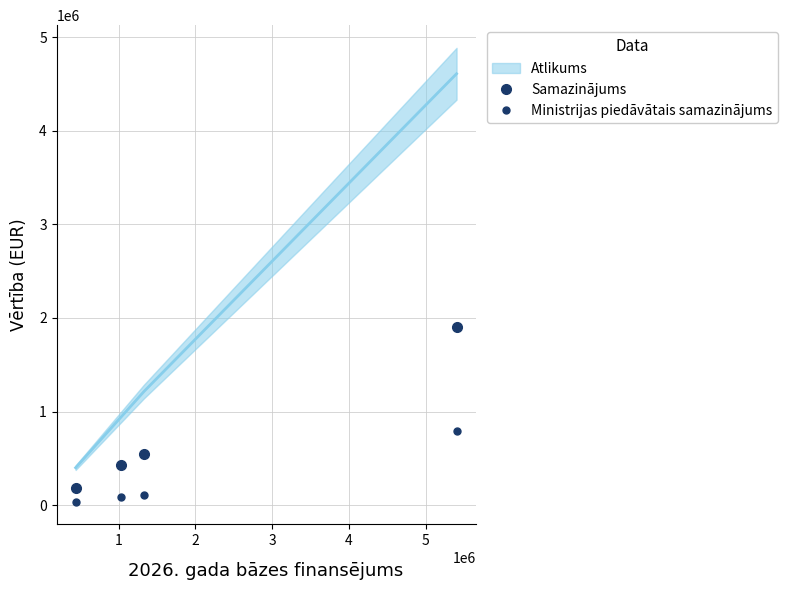

Is the value of Ministrijas piedāvātais samazinājums at 1 greater than the value of Samazinājums at 0?

No